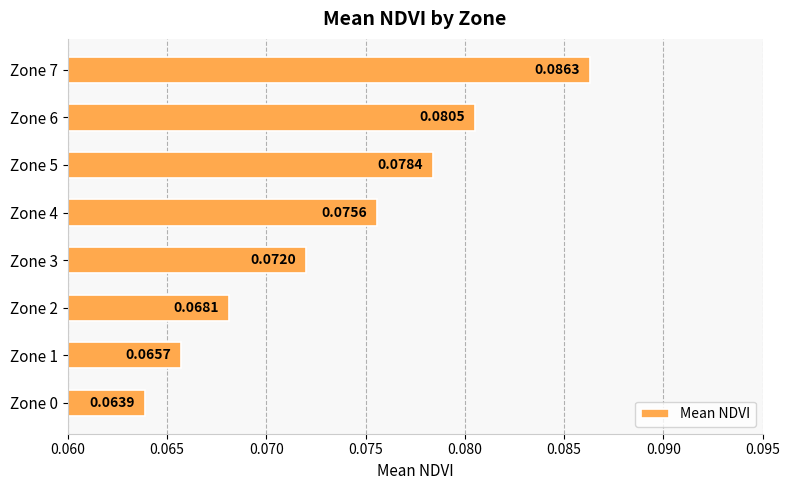

List the labels in order of value, largest first.

Zone 7, Zone 6, Zone 5, Zone 4, Zone 3, Zone 2, Zone 1, Zone 0